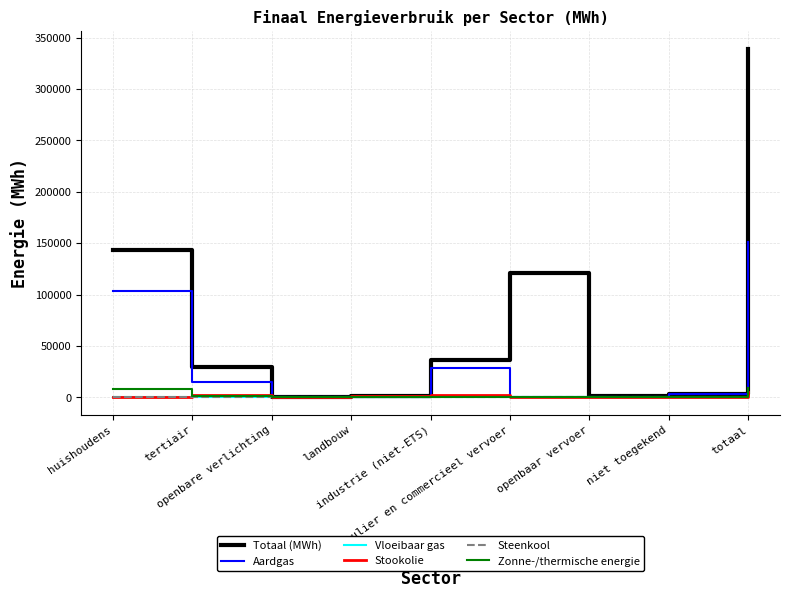

What is the maximum value for Aardgas?

150962.4